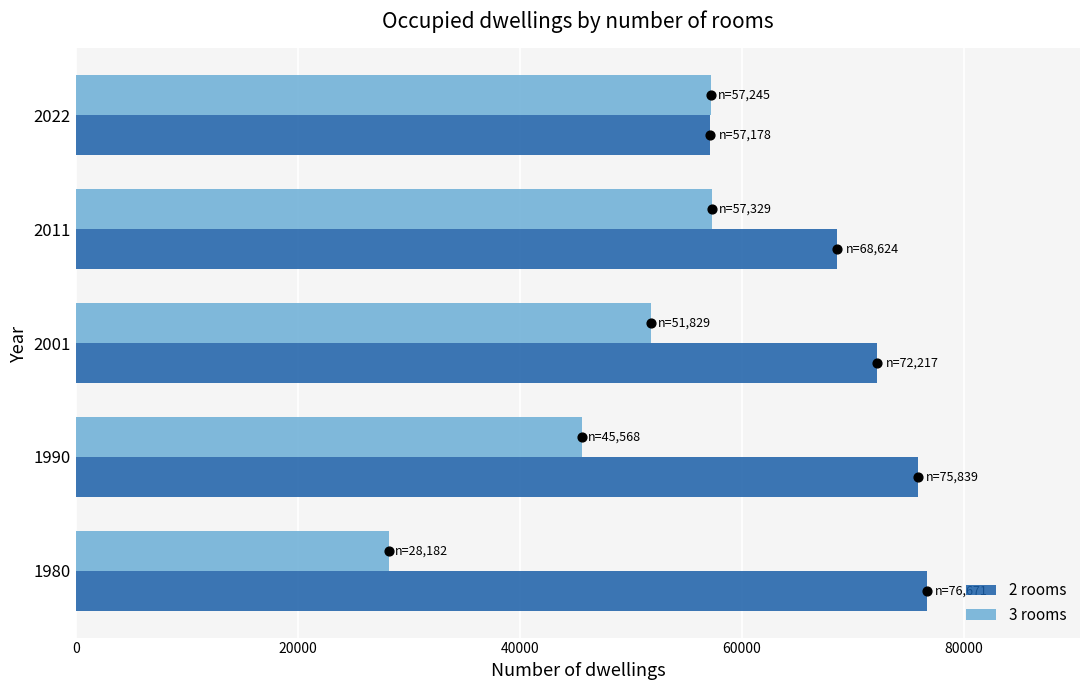

What are all the series names shown in the legend?

2 rooms, 3 rooms